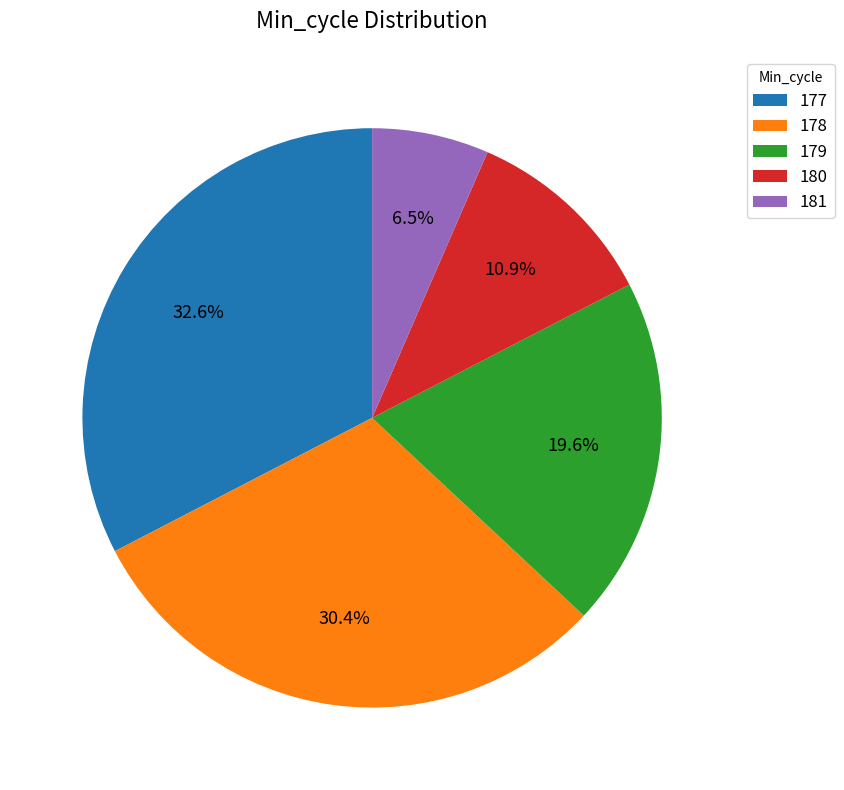

What percentage do 177 and 178 together represent?

63.0%